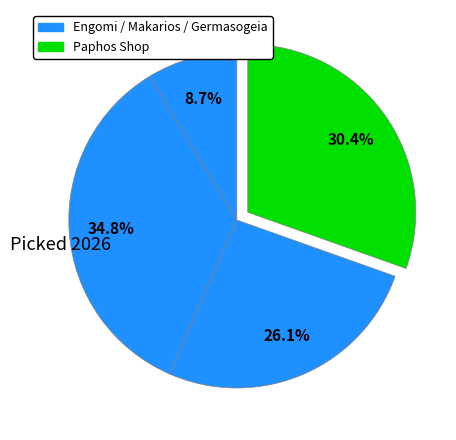

Count the number of slices in the pie.

4